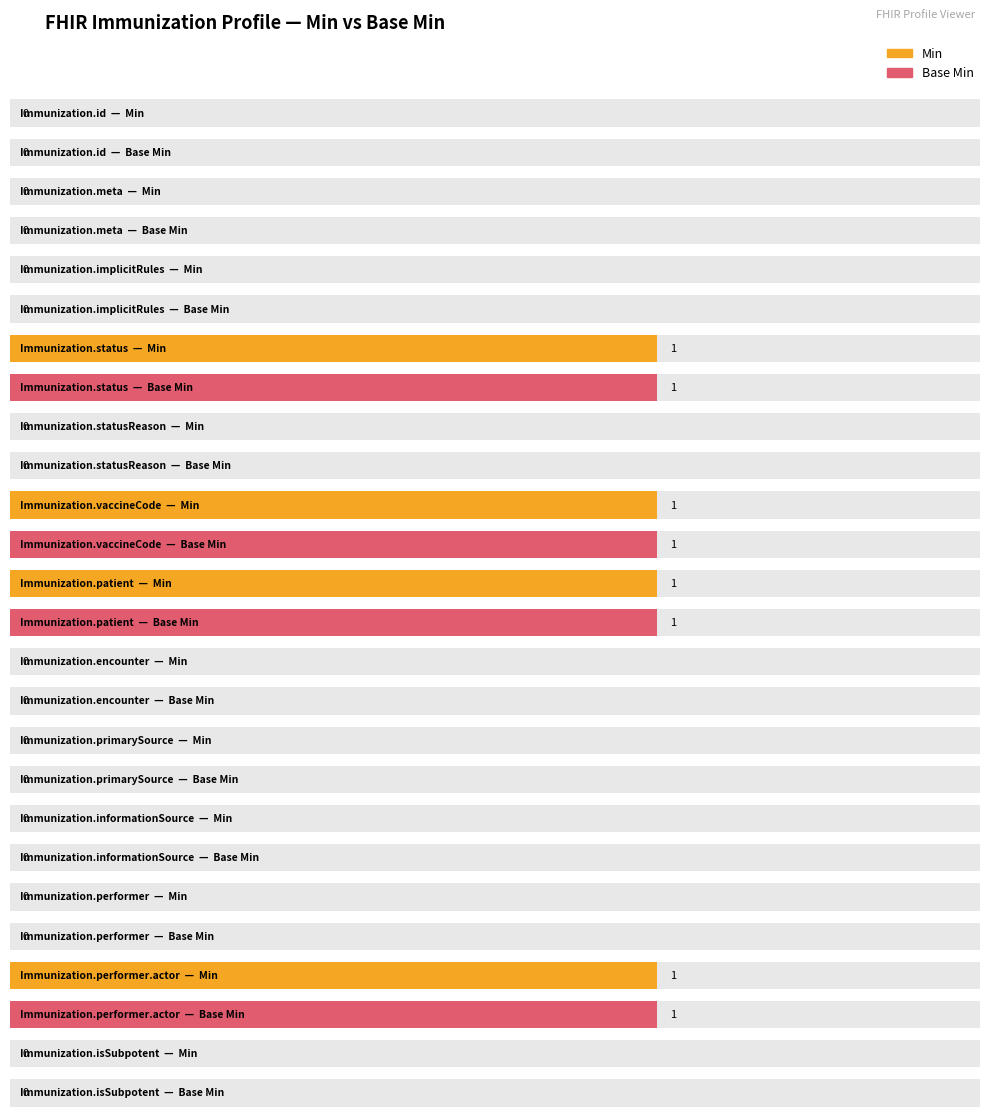

How many data points does each series have?

13